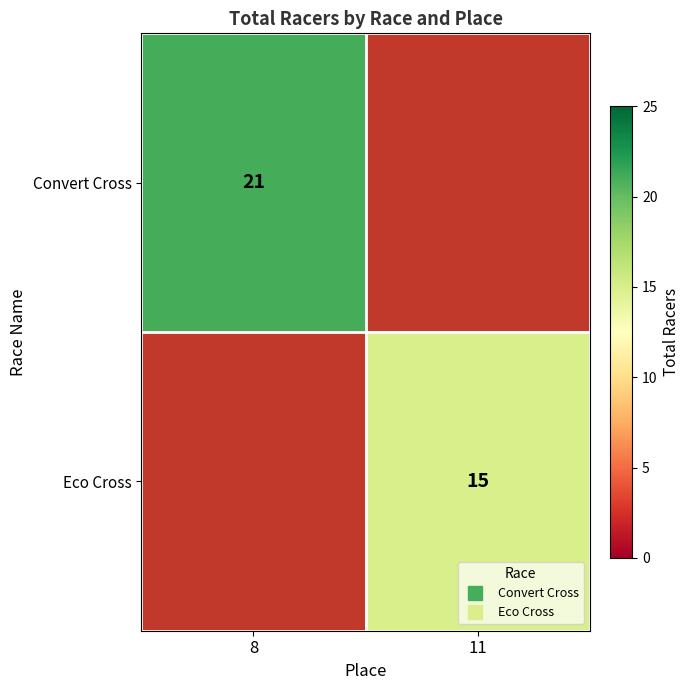

Which series has the largest range (max minus min)?

Convert Cross